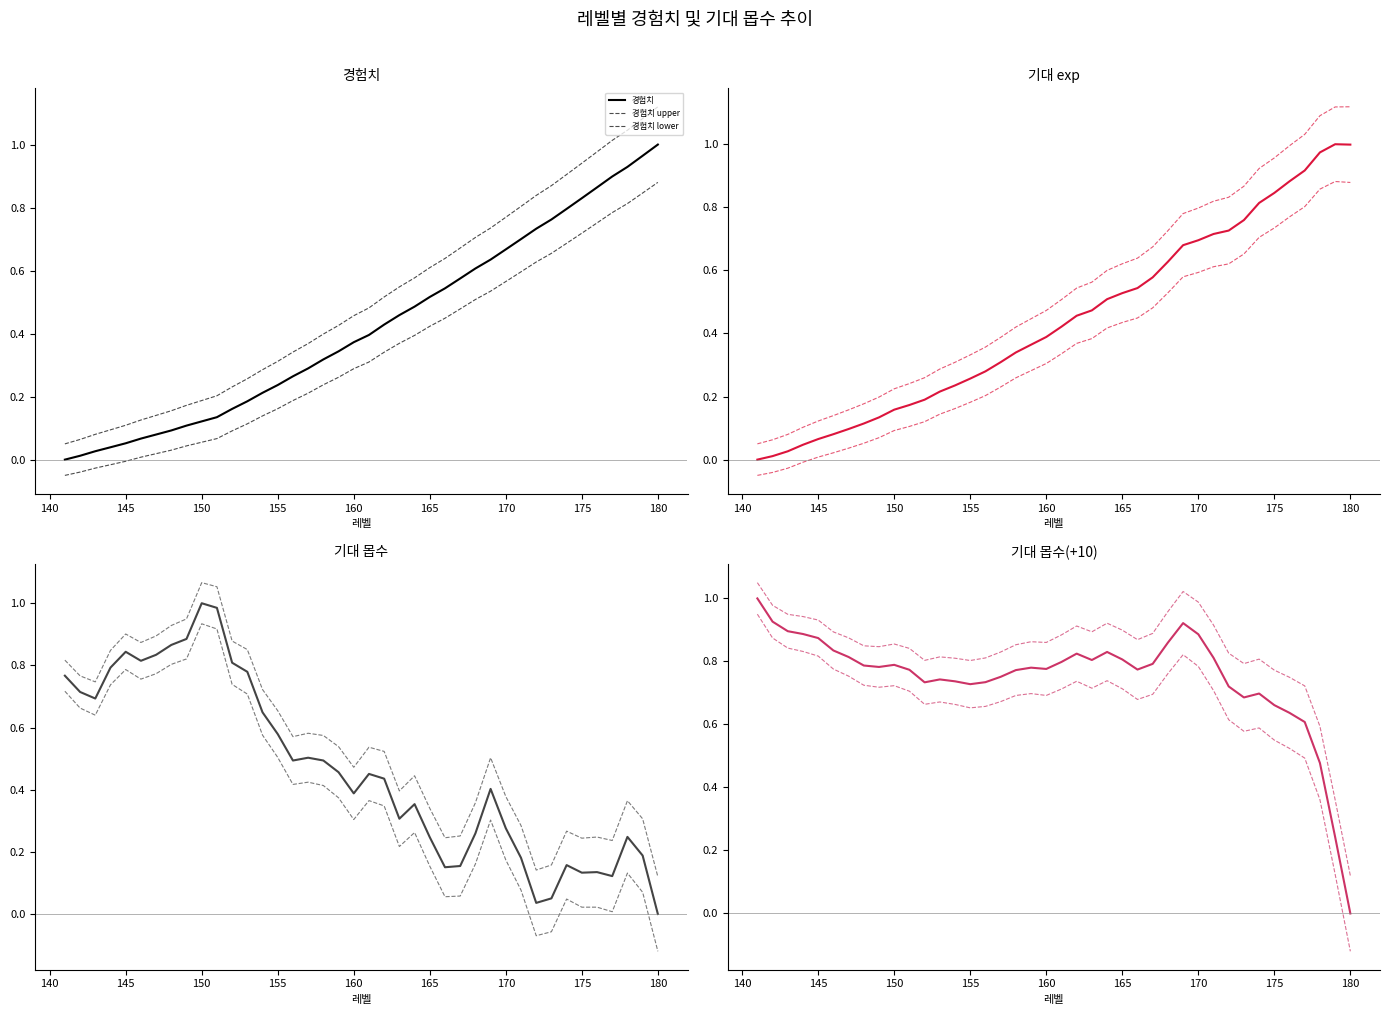

List the series in order of their peak value, lowest first.

기대 몹수, 기대 몹수(+10), 경험치, 기대 exp